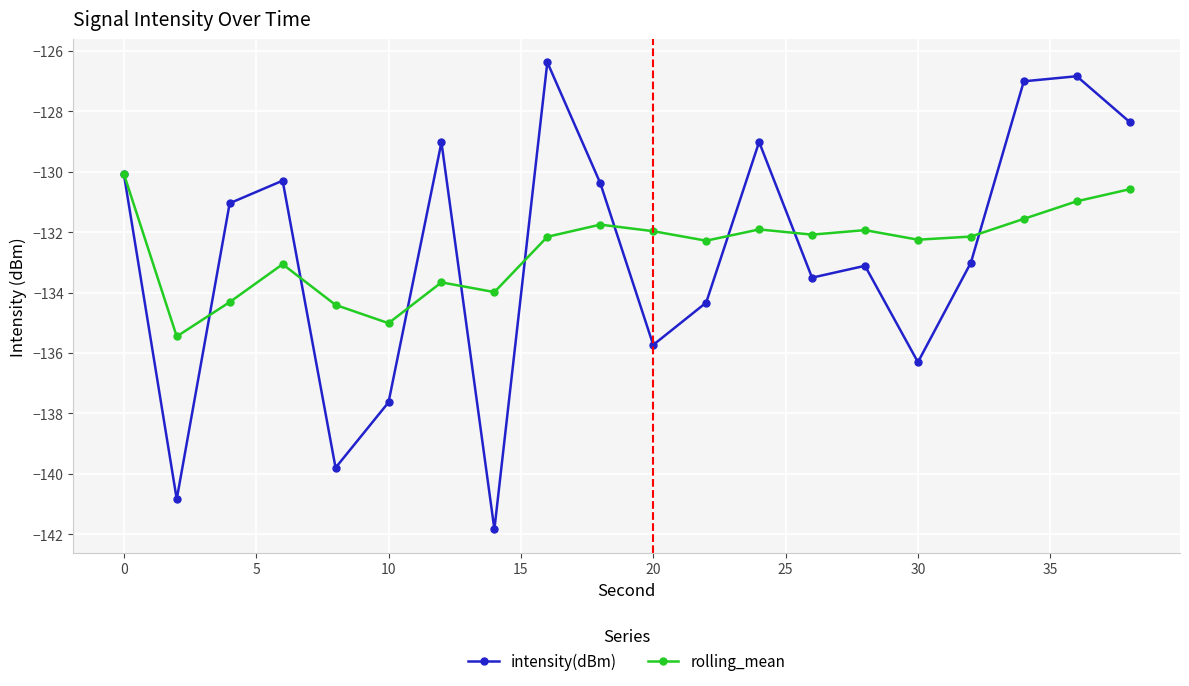

What is the highest value of the rolling_mean series?

-130.1